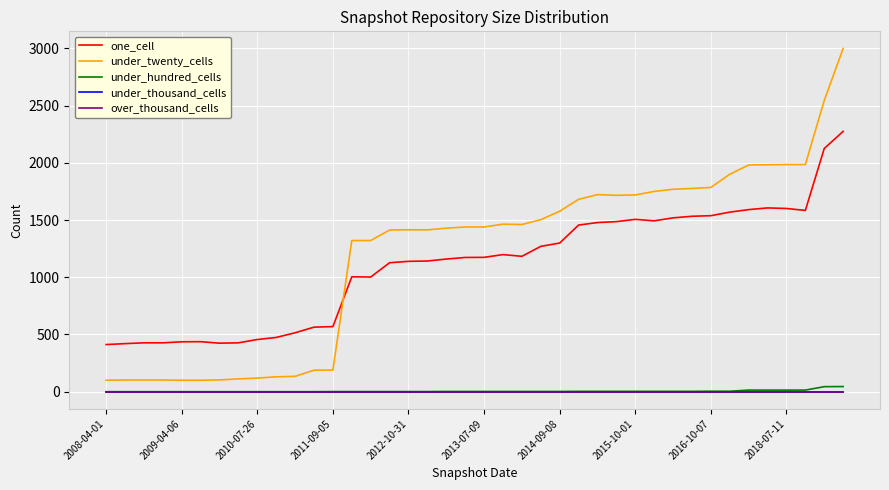

Does the chart have visible grid lines?

Yes